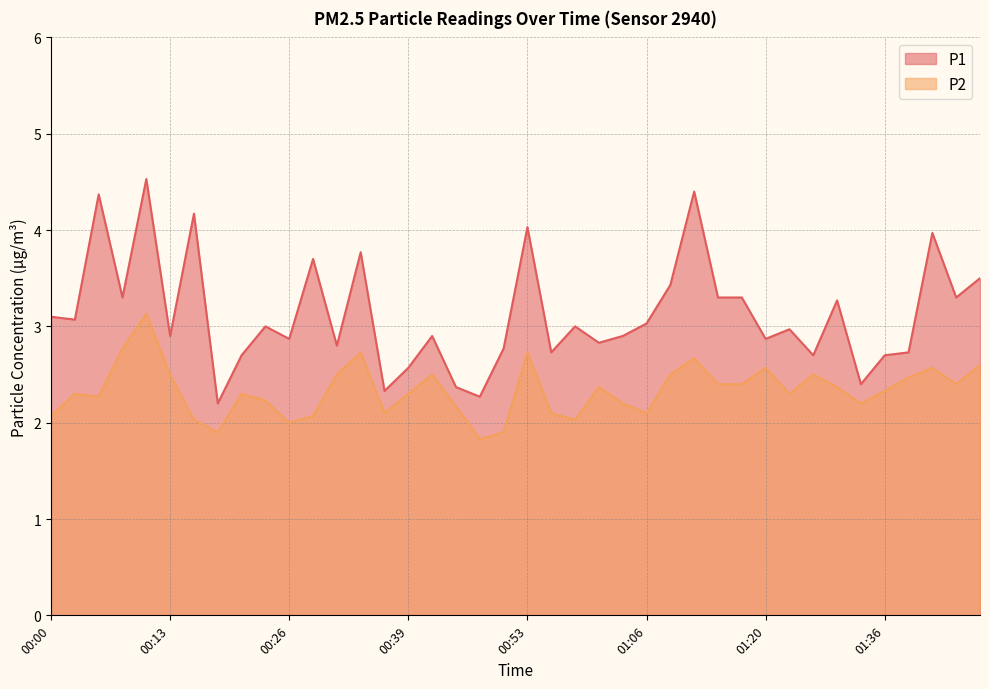

What are all the series names shown in the legend?

P1, P2